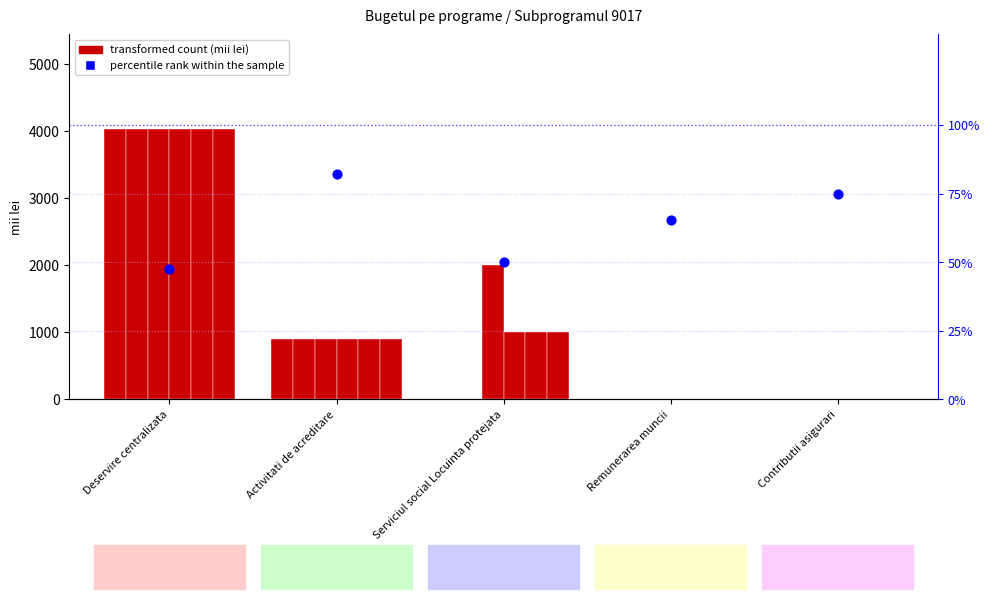

Is the value of percentile rank within the sample at Contributii asigurari greater than the value of Executat 2023 at Deservire centralizata?

No